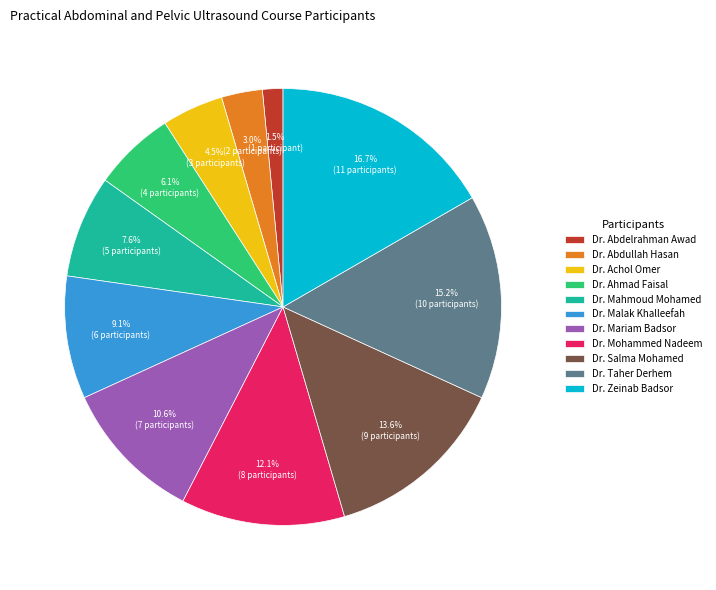

Is there a majority slice in this chart?

No